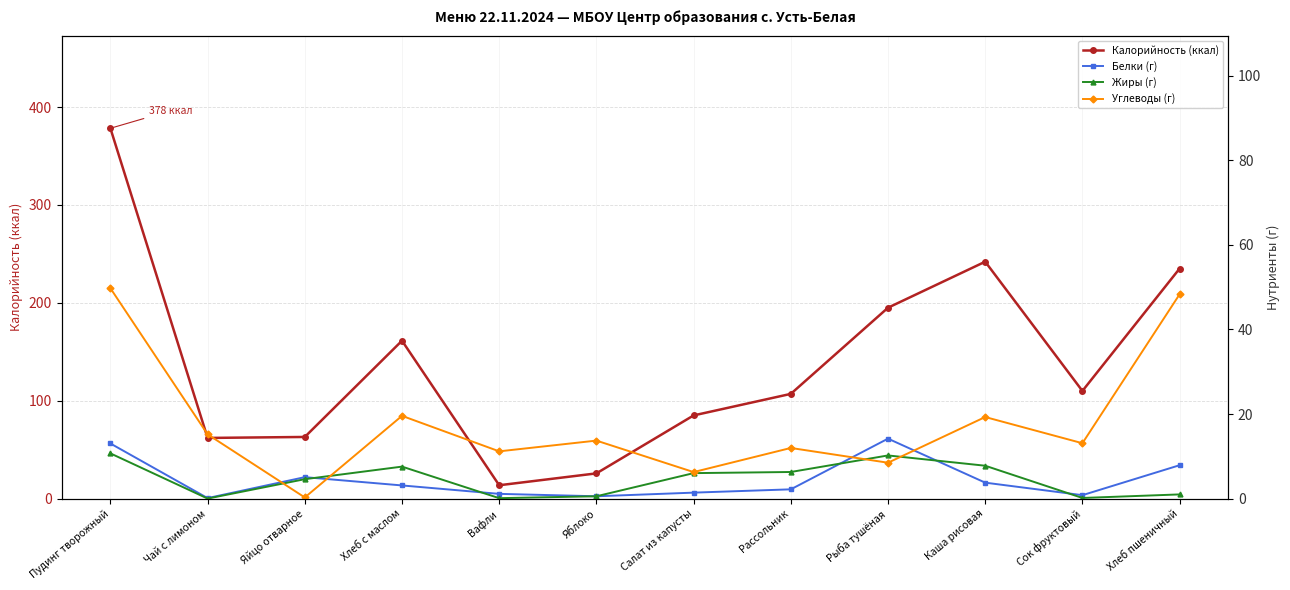

Does the chart display data point markers on the line(s)?

Yes